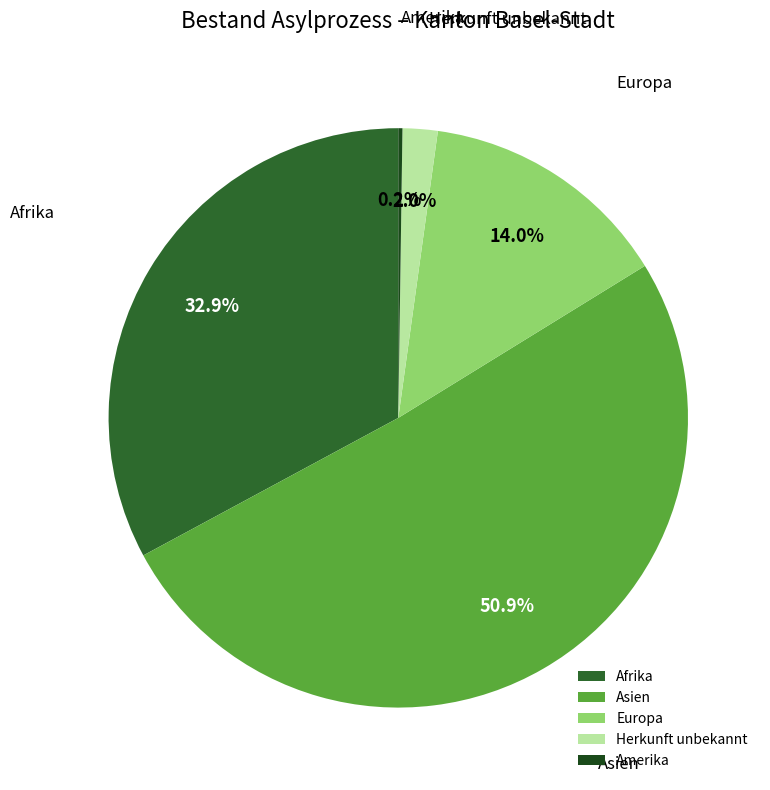

Which has a higher value, Herkunft unbekannt or Asien?

Asien